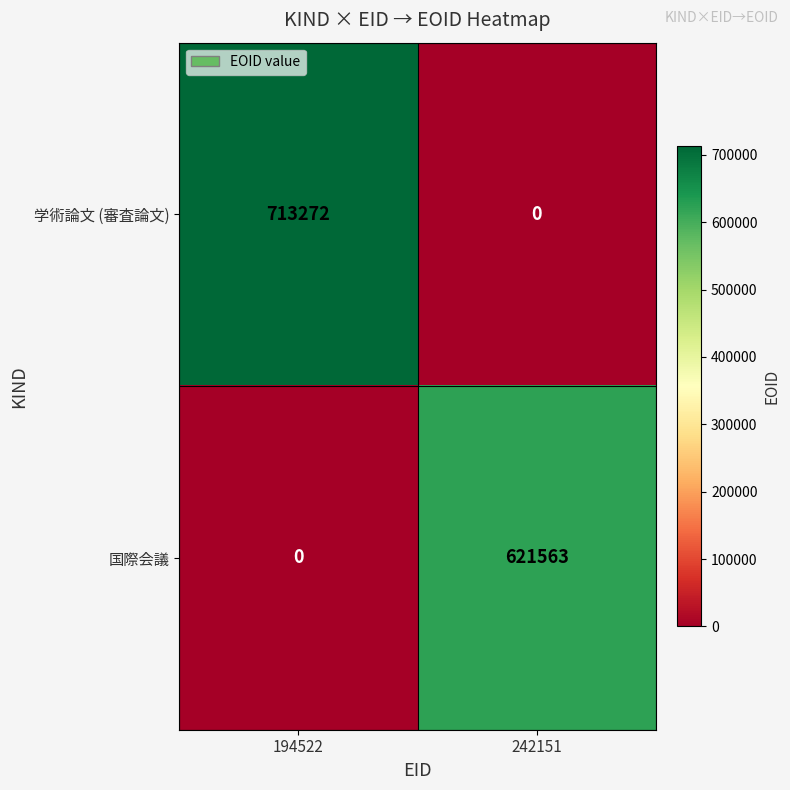

Rank the series by their average value, from highest to lowest.

学術論文 (審査論文), 国際会議